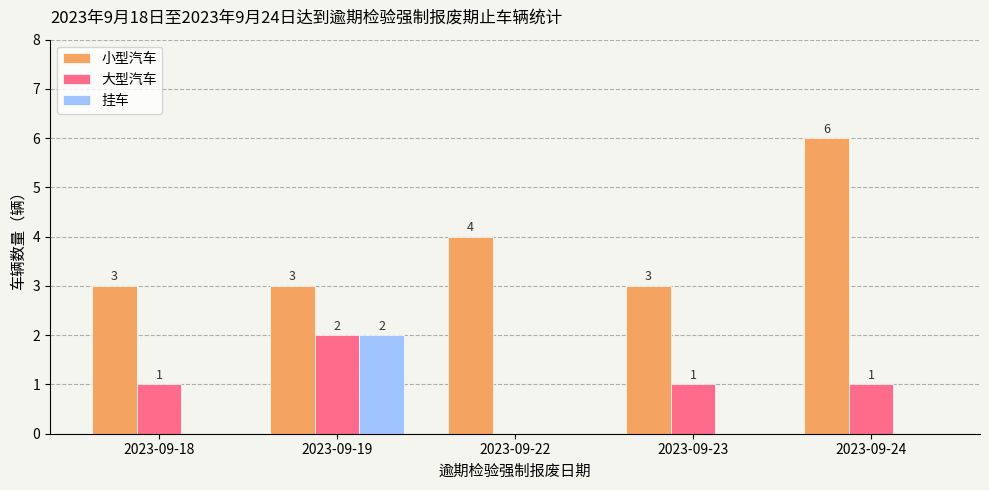

How many 小型汽车 values are between 3 and 4?

4